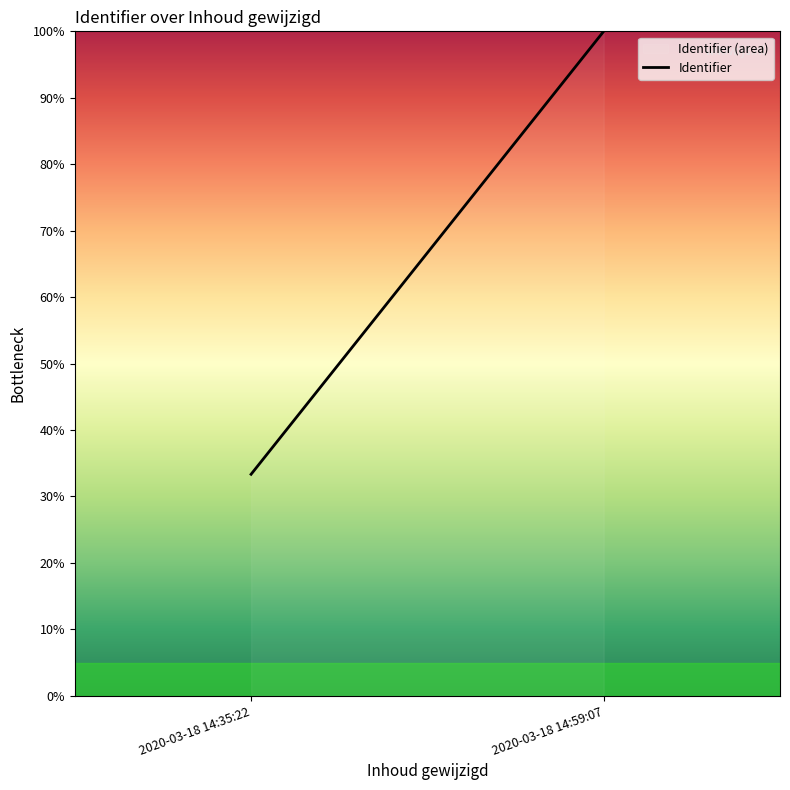

What position from the right is 2020-03-18 14:35:22?

2